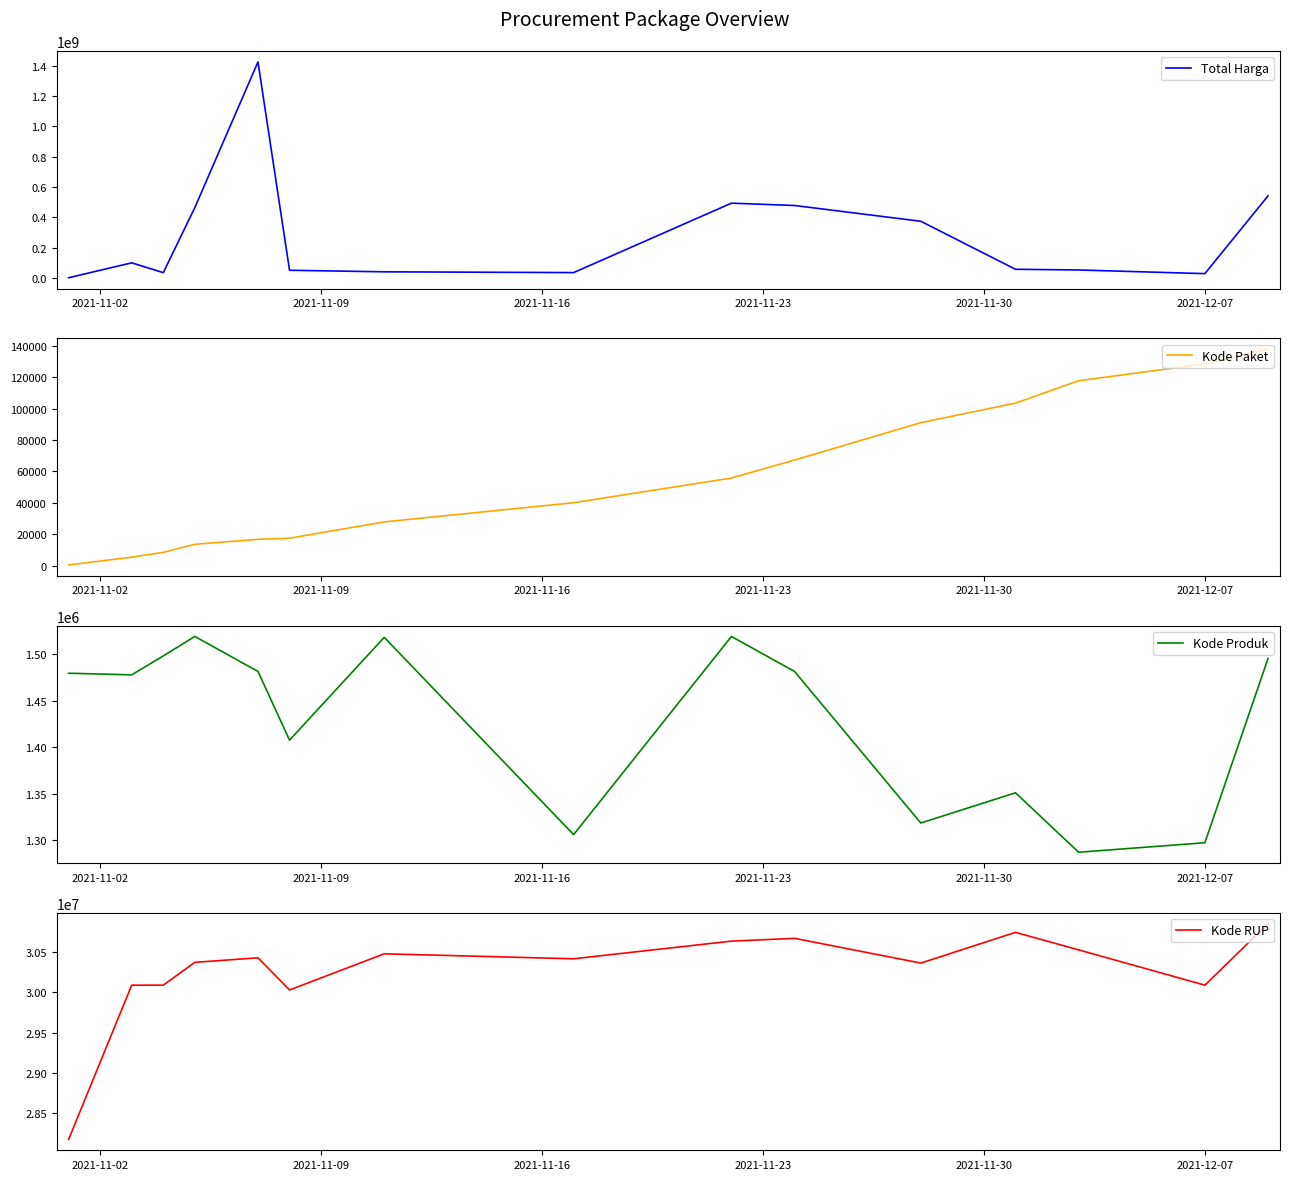

Rank the series by their maximum value, from highest to lowest.

Total Harga, Kode RUP, Kode Produk, Kode Paket